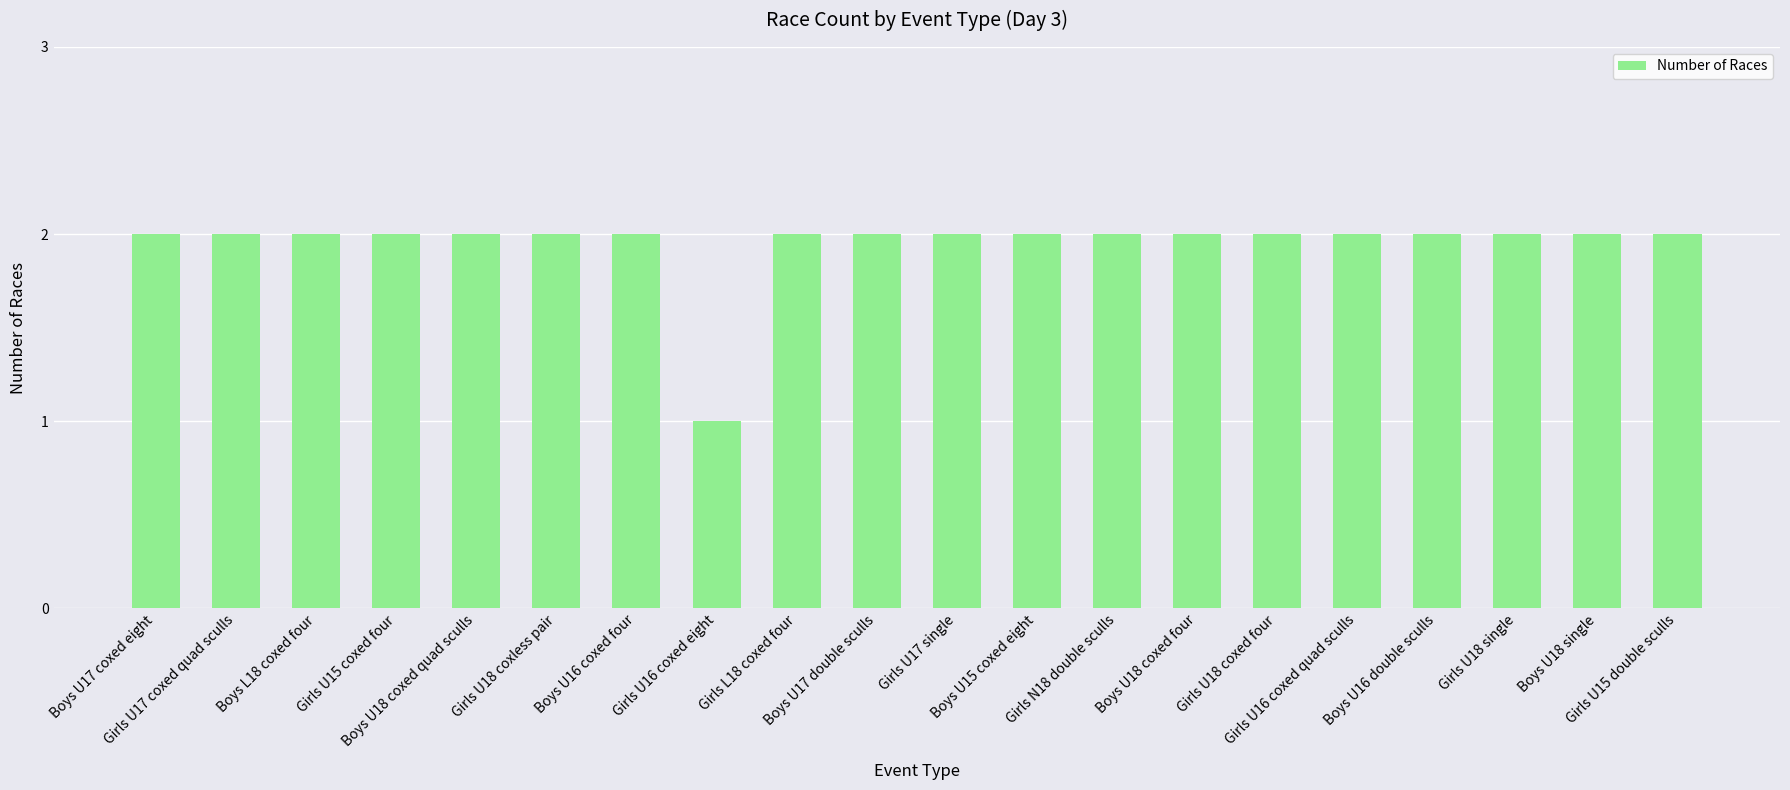

What is the sum of all values?

39